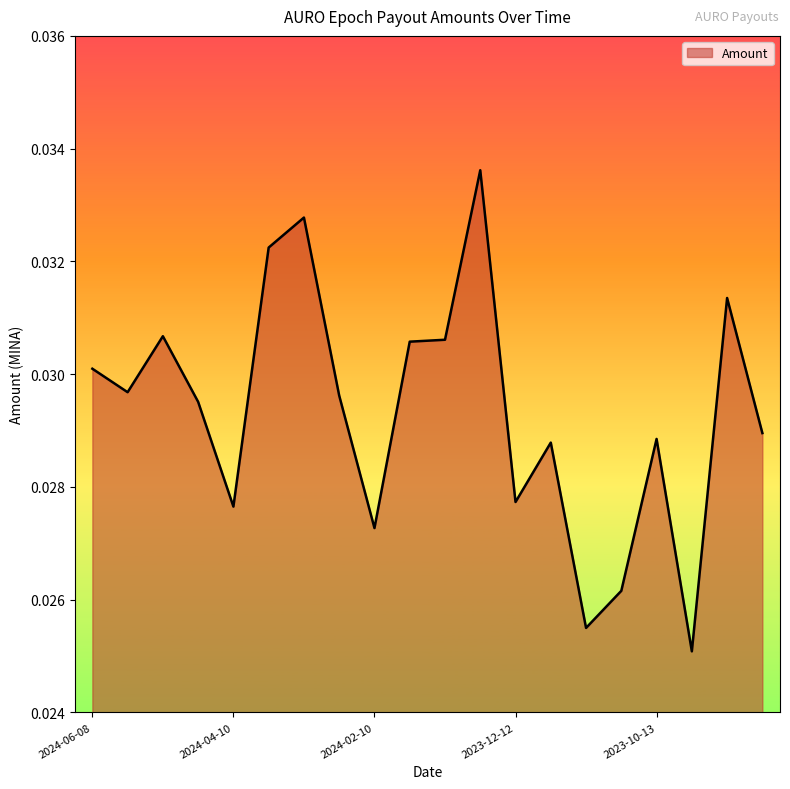

Does the chart have visible grid lines?

No